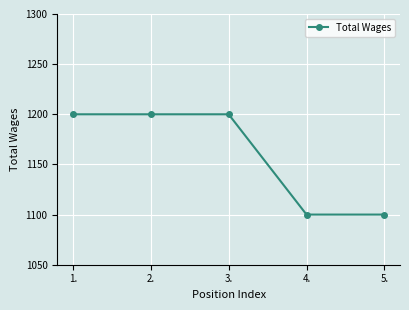

How many values are between 1100 and 1200?

5